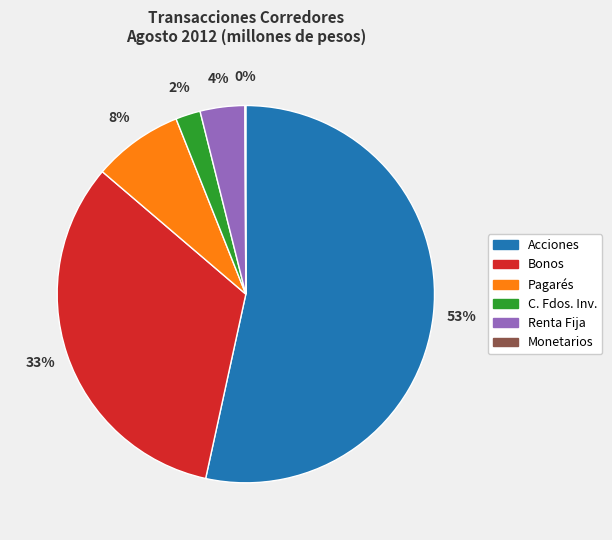

What percentage is the Bonos slice, to the nearest percent?

33%